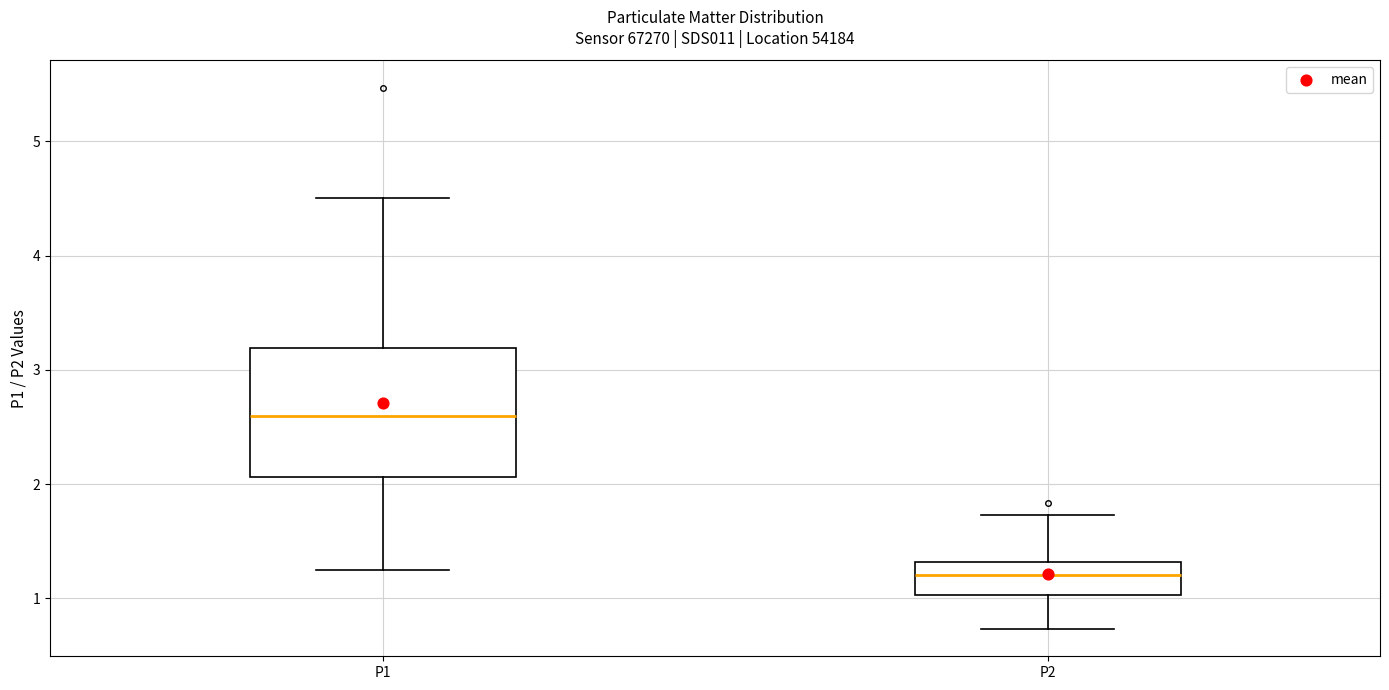

Reading left to right, transcribe this box plot: for each box, give where its median line is, the range the box spans, and where its two whiskers end, as read against the y-axis. The values are not printed on the chart, so give them approximately, as read against the axis.

P1: median 2.6, box 2.1 to 3.2, whiskers 1.3 to 4.5
P2: median 1.2, box 1.0 to 1.3, whiskers 0.7 to 1.7